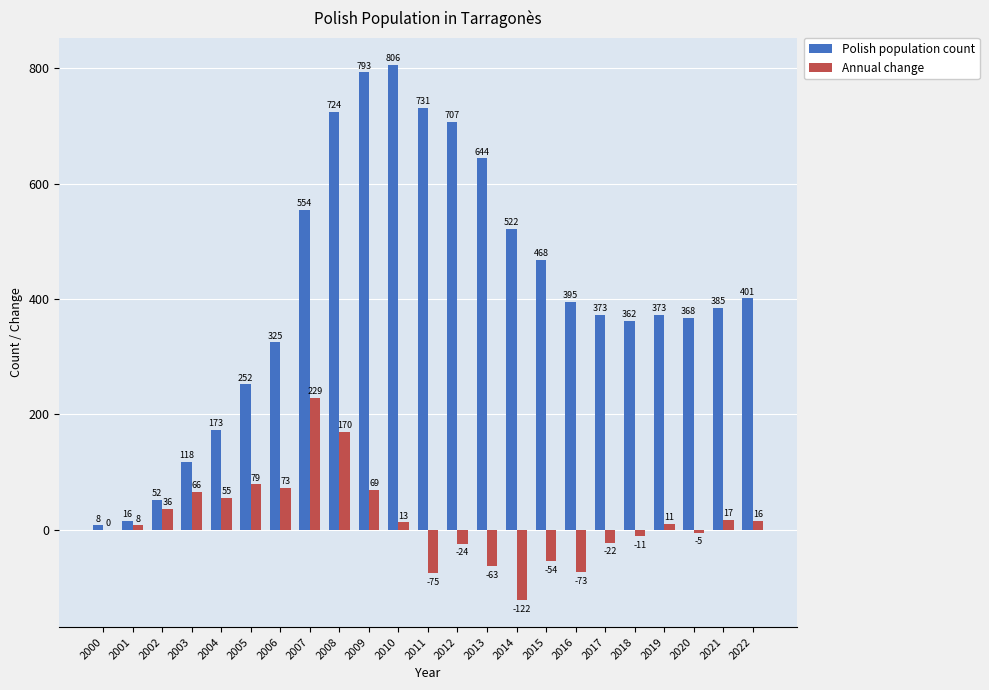

At which category does the chart reach its peak across all series?

2010